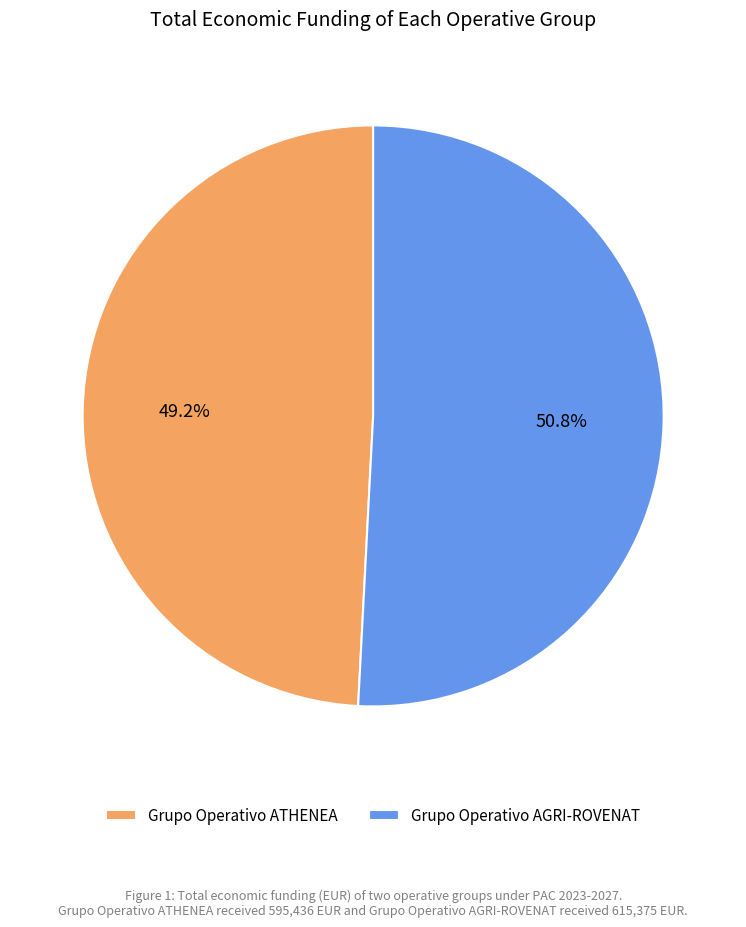

Which category has the smallest portion of the pie?

Grupo Operativo ATHENEA